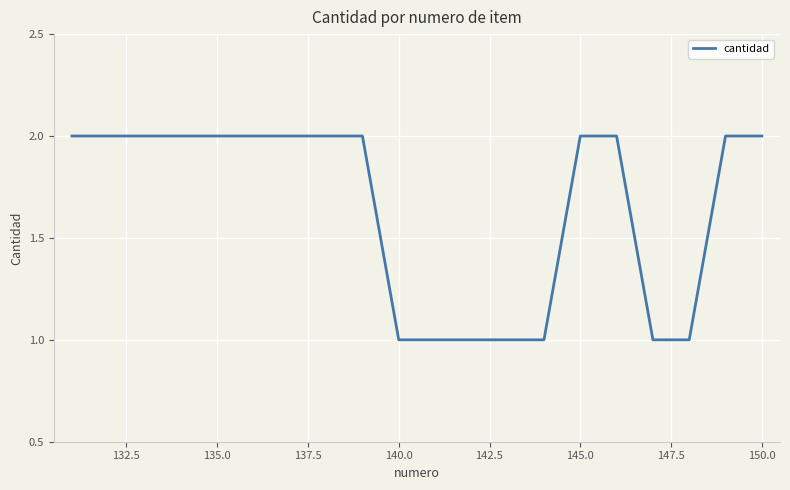

How many lines are shown in the chart?

1